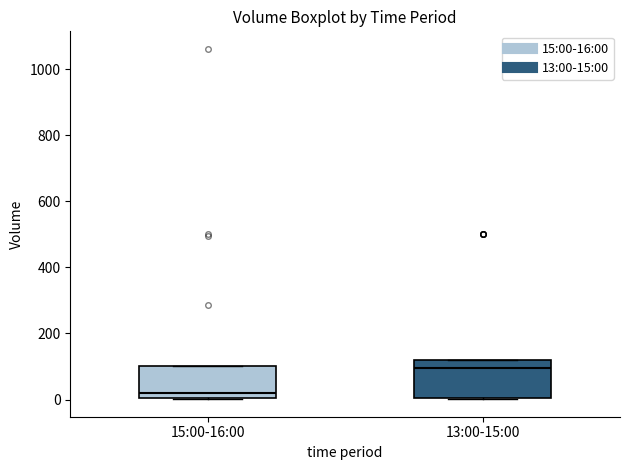

Comparing the boxes themselves (not the whiskers), which one is the tallest?

13:00-15:00